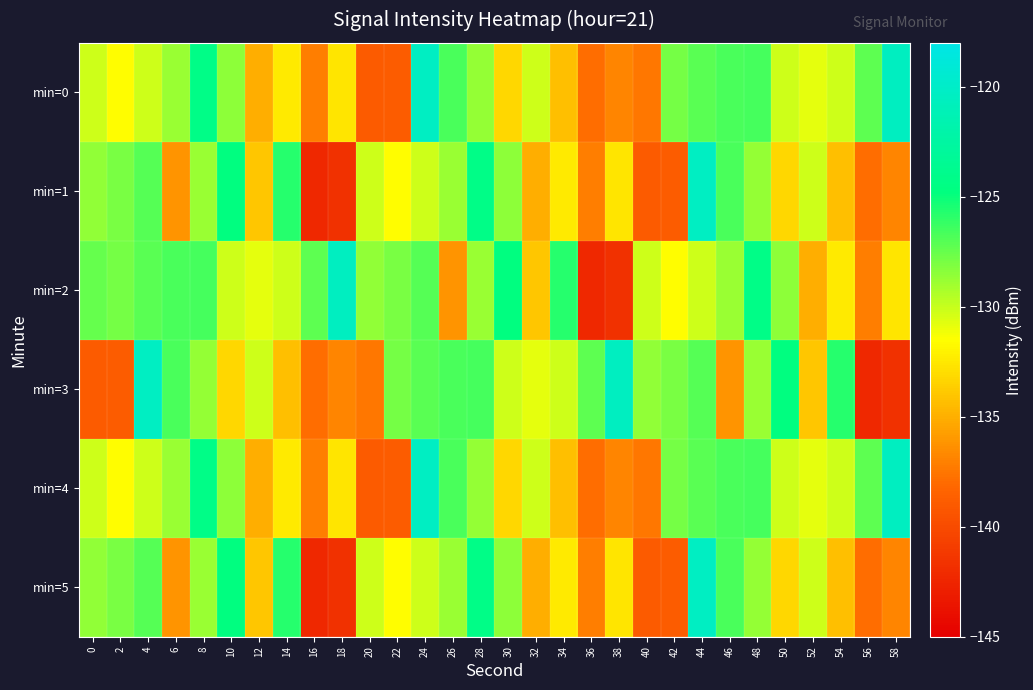

Which category has the lowest value across all series?

16